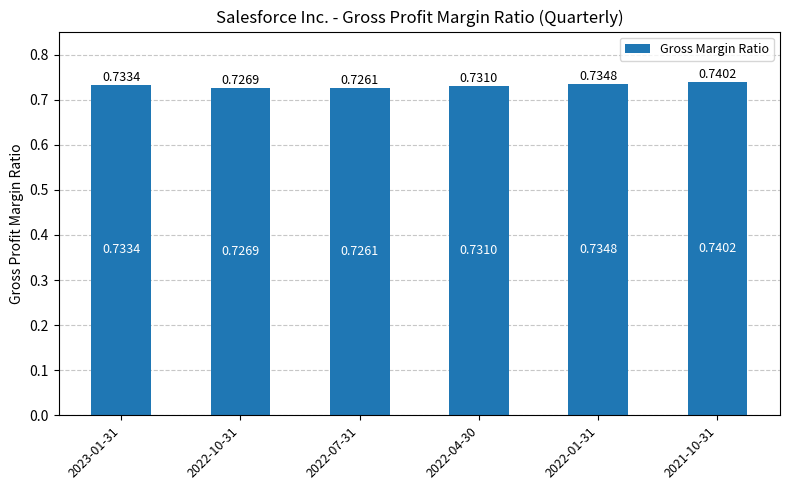

What is the label of the 4th bar from the left?

2022-04-30